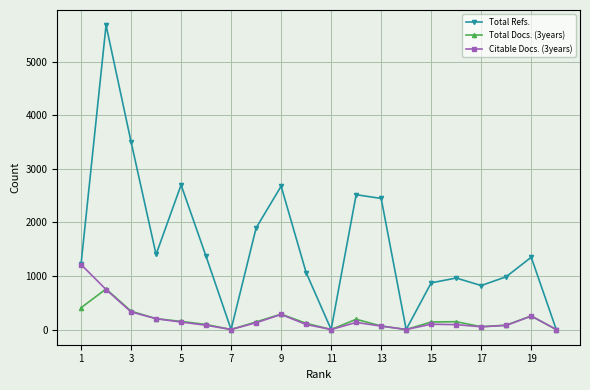

Which series has the largest total across all categories?

Total Refs.